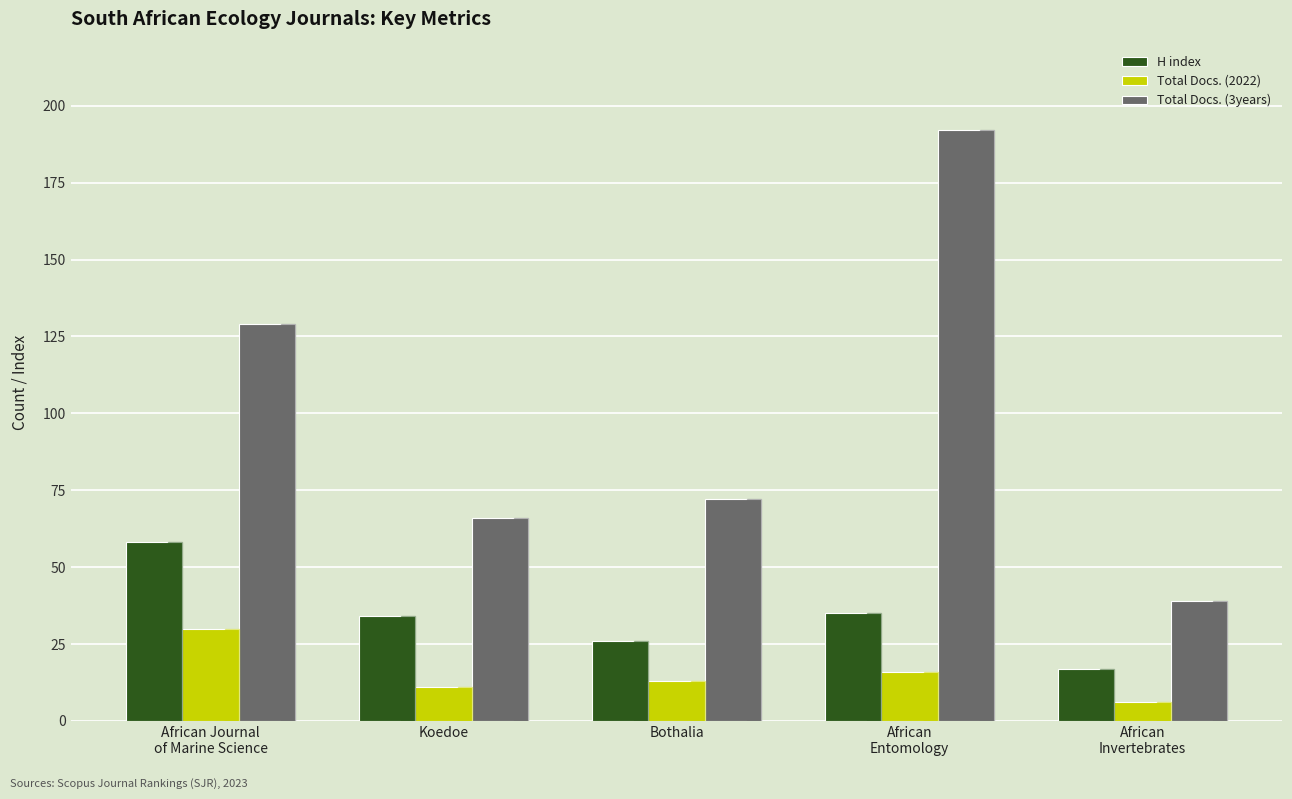

List the series in order of their peak value, lowest first.

Total Docs. (2022), H index, Total Docs. (3years)